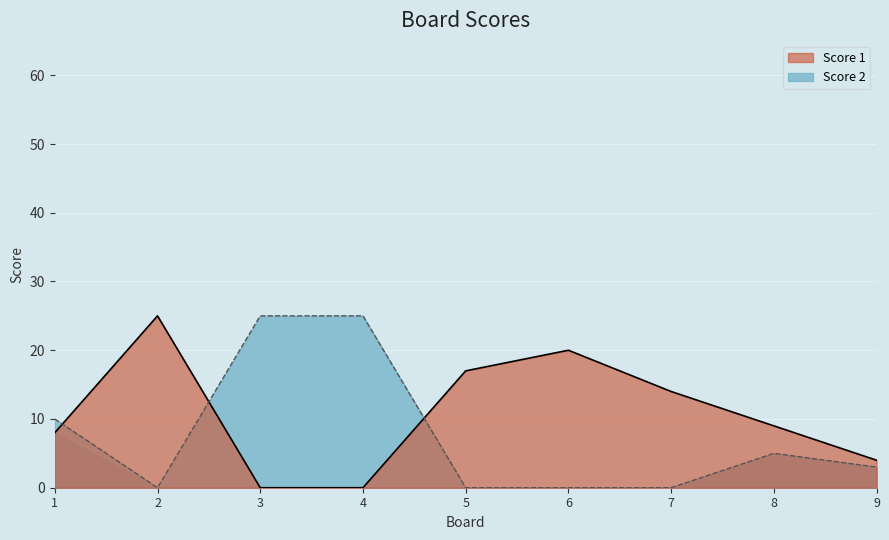

At how many categories does at least one series exceed 1?

9